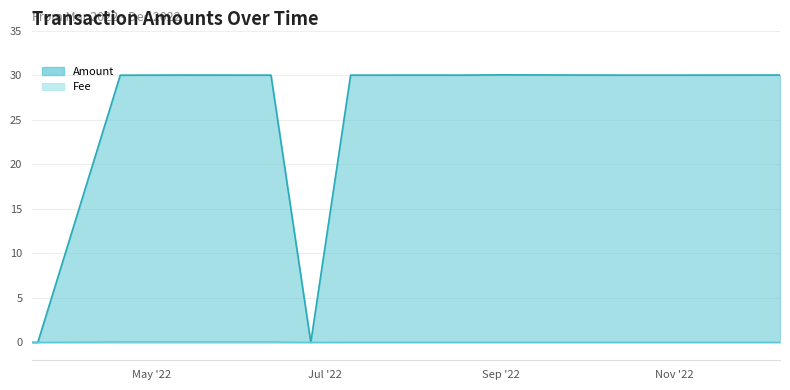

How many times do Amount and Fee cross each other?

3